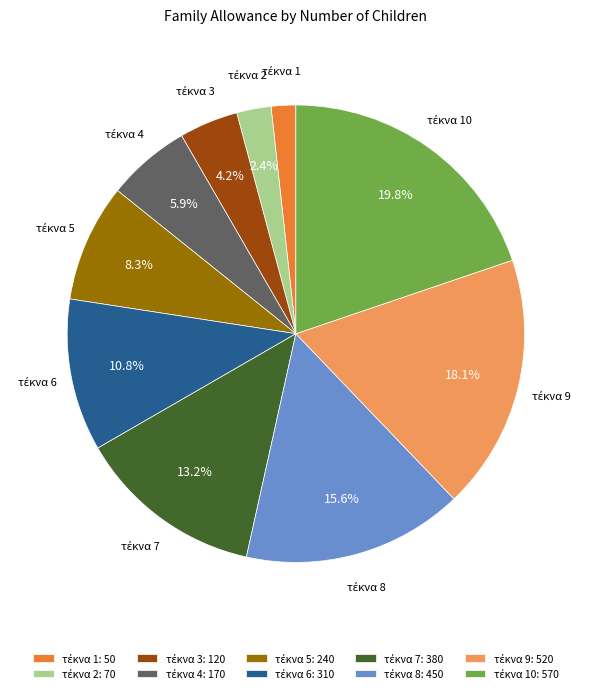

Is there any slice that represents more than half of the pie?

No